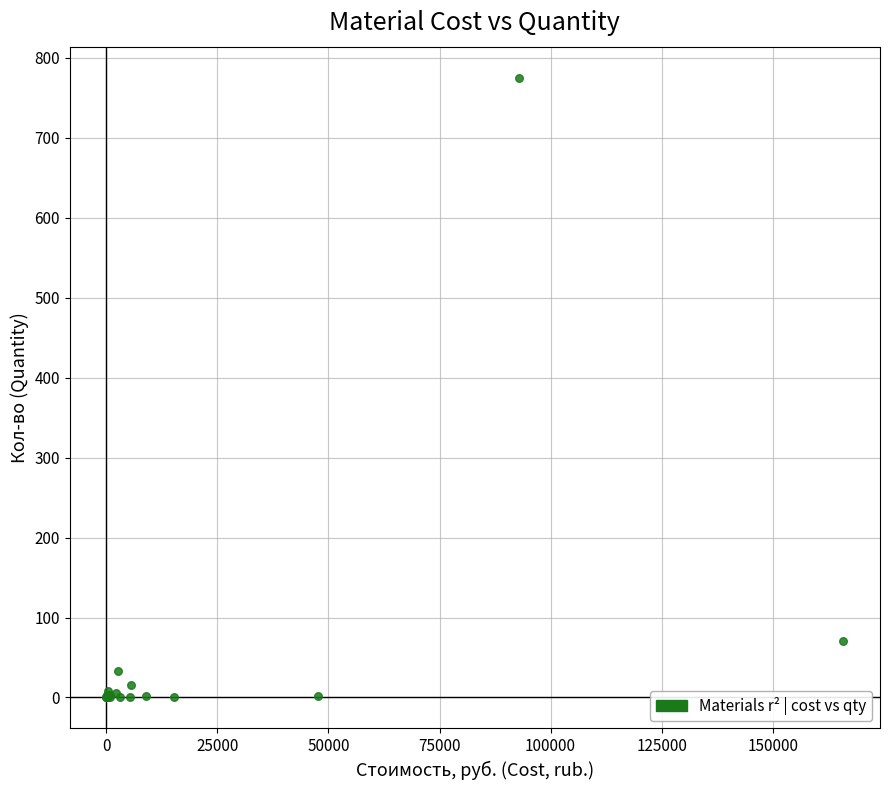

What Y value in the scatter plot is closest to 387?

70.1